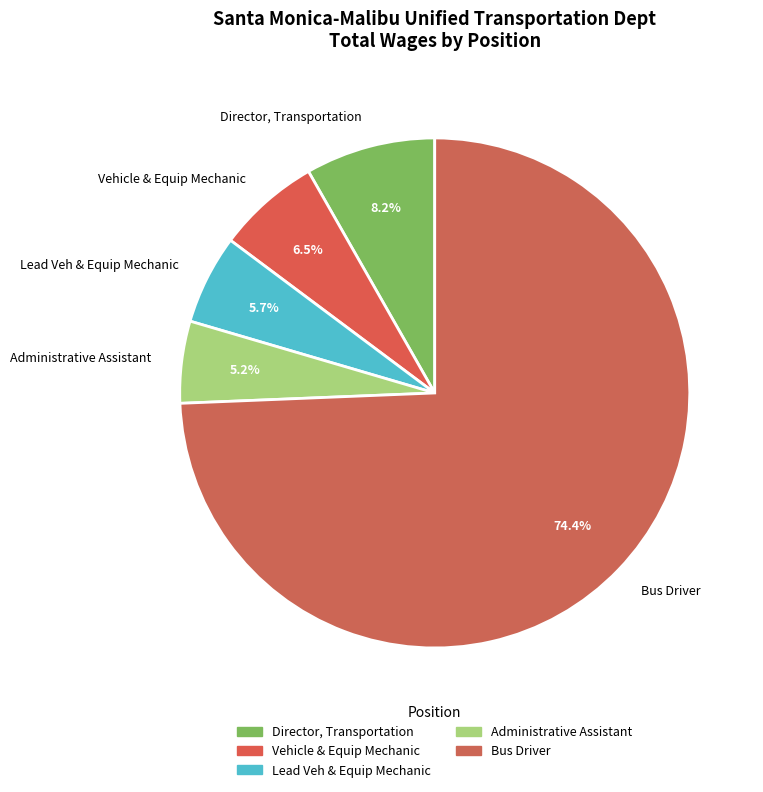

Which slice represents more than half of the pie?

Bus Driver